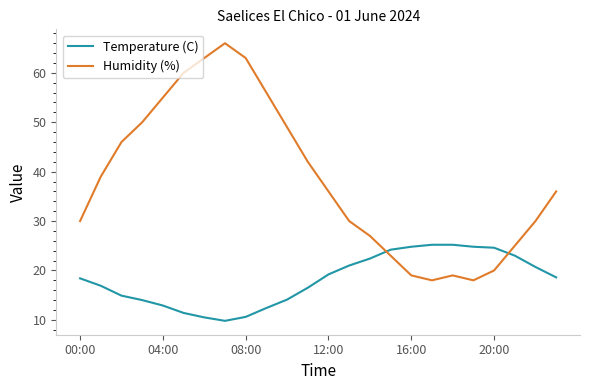

What is the difference between the maximum and minimum values in the Temperature (C) series?

15.4